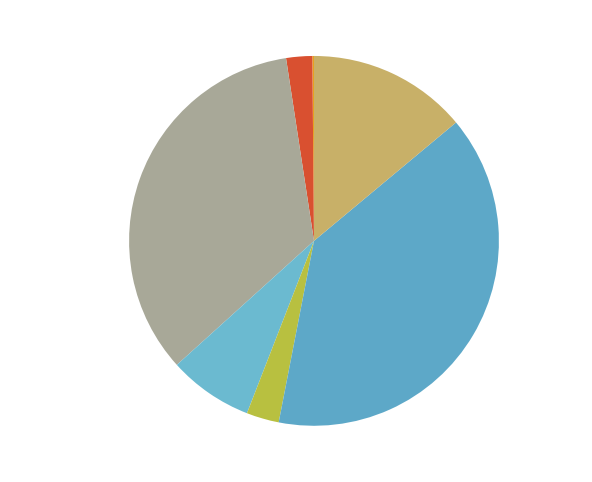

What percentage is the Passenger Cars slice, to the nearest percent?

39%